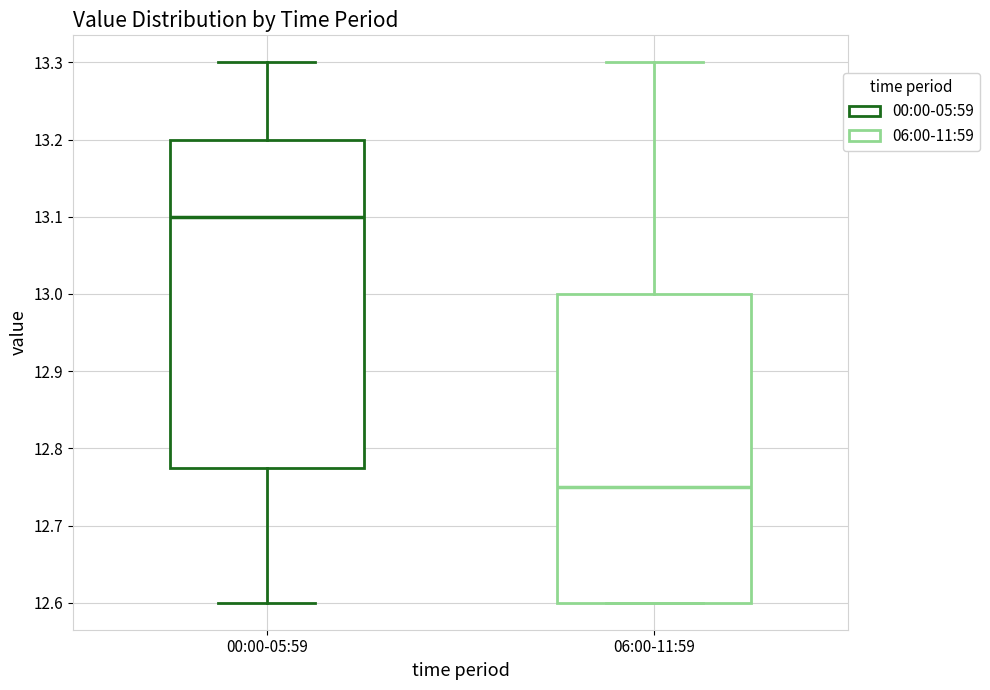

Which box's median line is the lowest?

06:00-11:59